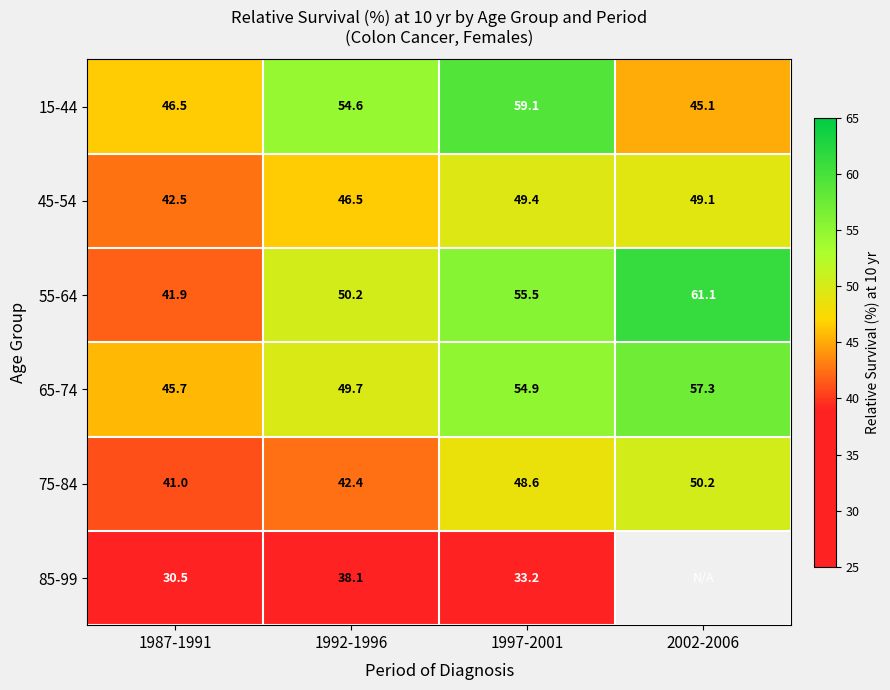

At which category does the chart reach its minimum across all series?

1987-1991